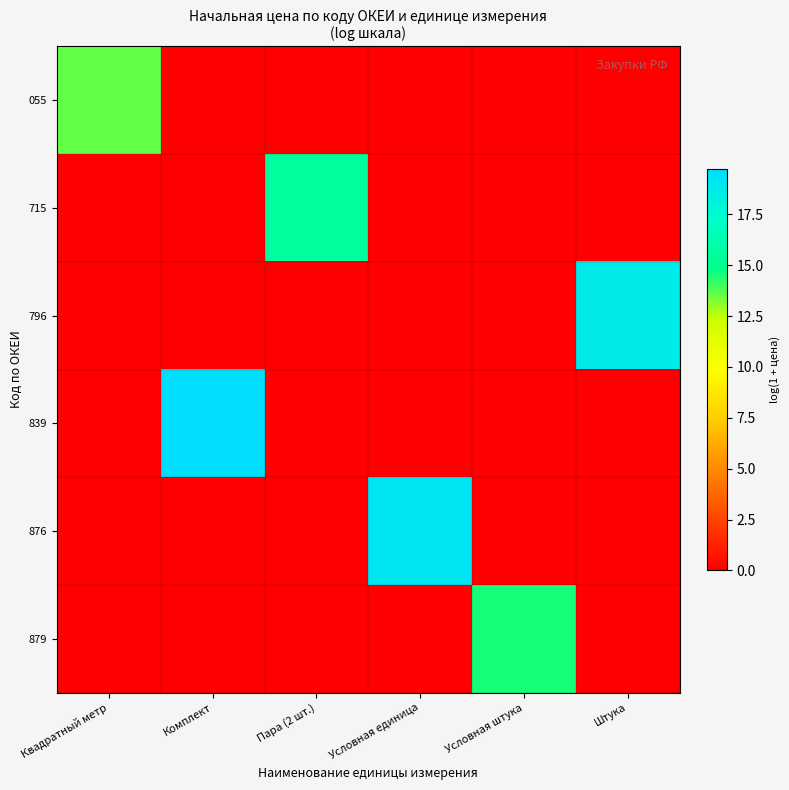

At which category is the sum across all series the highest?

Комплект